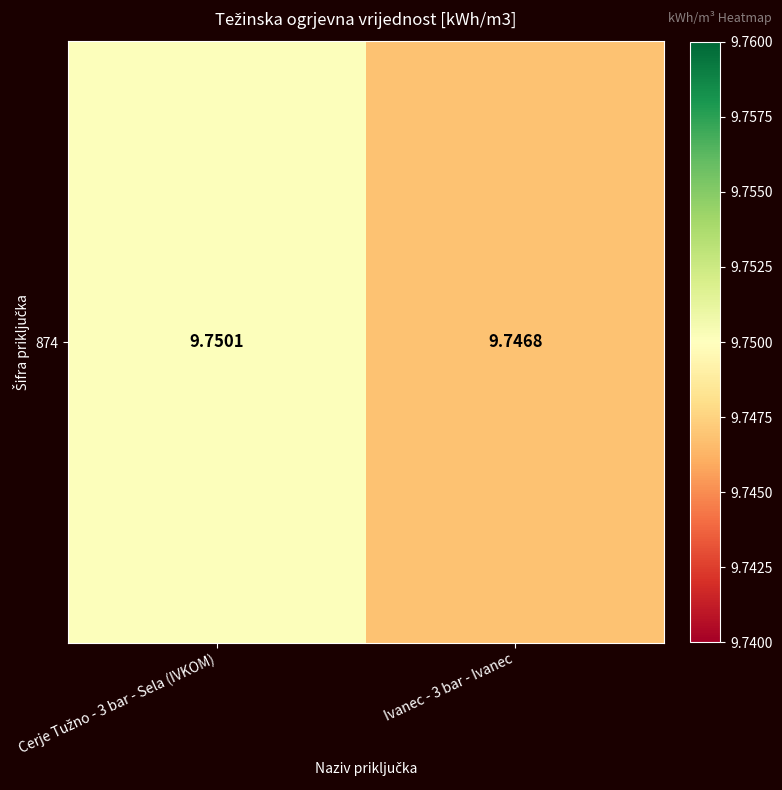

Is it true that the value at Ivanec - 3 bar - Ivanec is 9.7?

True